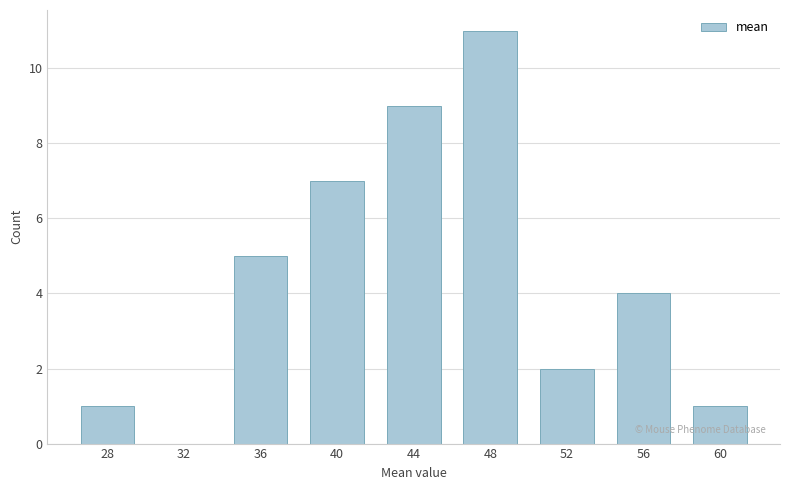

Reading left to right, list all the values displayed in this chart.

28=1	32=0	36=5	40=7	44=9	48=11	52=2	56=4	60=1